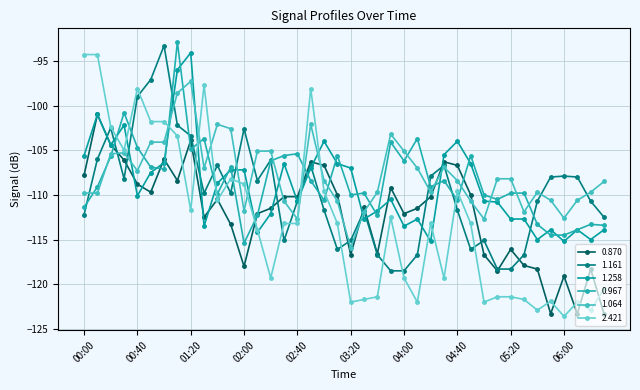

Is this an area chart (filled region under the line)?

No